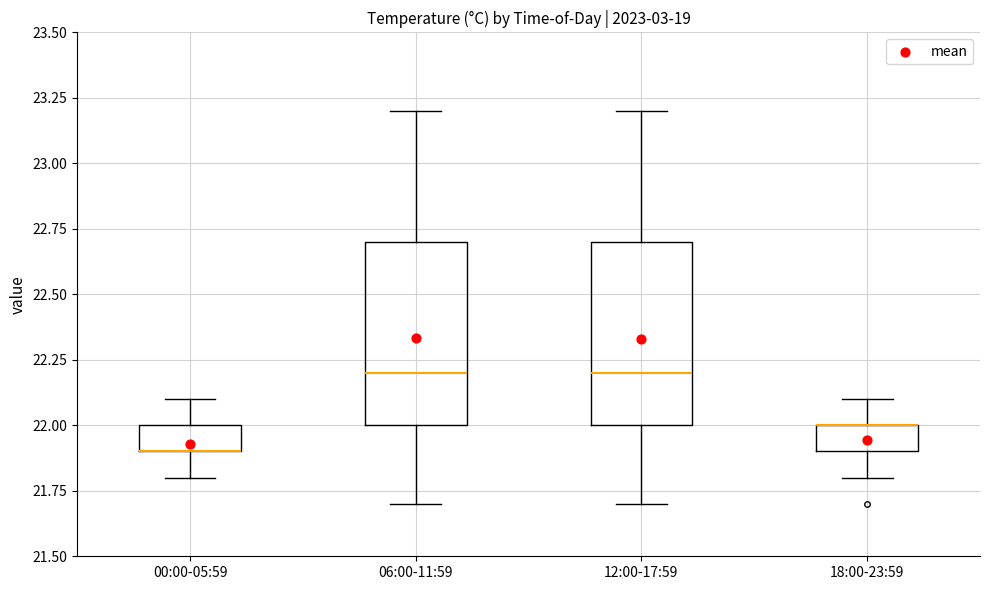

Reading left to right, transcribe this box plot: for each box, give where its median line is, the range the box spans, and where its two whiskers end, as read against the y-axis. The values are not printed on the chart, so give them approximately, as read against the axis.

00:00-05:59: median 21.9 (drawn on the box's lower edge), box 21.9 to 22.0, whiskers 21.8 to 22.1
06:00-11:59: median 22.2, box 22.0 to 22.7, whiskers 21.7 to 23.2
12:00-17:59: median 22.2, box 22.0 to 22.7, whiskers 21.7 to 23.2
18:00-23:59: median 22.0 (drawn on the box's upper edge), box 21.9 to 22.0, whiskers 21.8 to 22.1